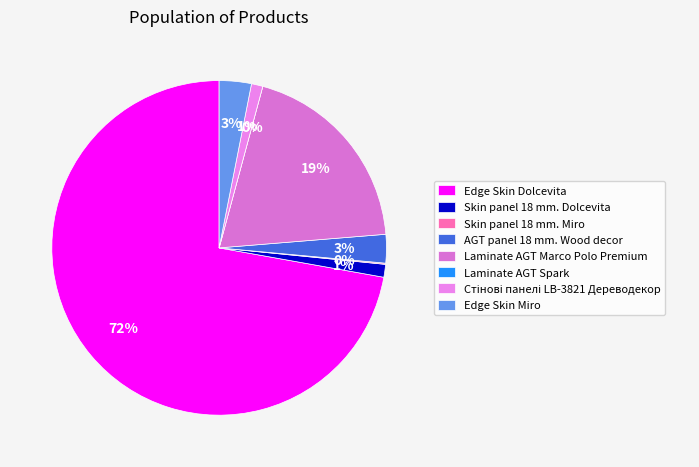

Between Skin panel 18 mm. Dolcevita and Laminate AGT Marco Polo Premium, which is larger?

Laminate AGT Marco Polo Premium